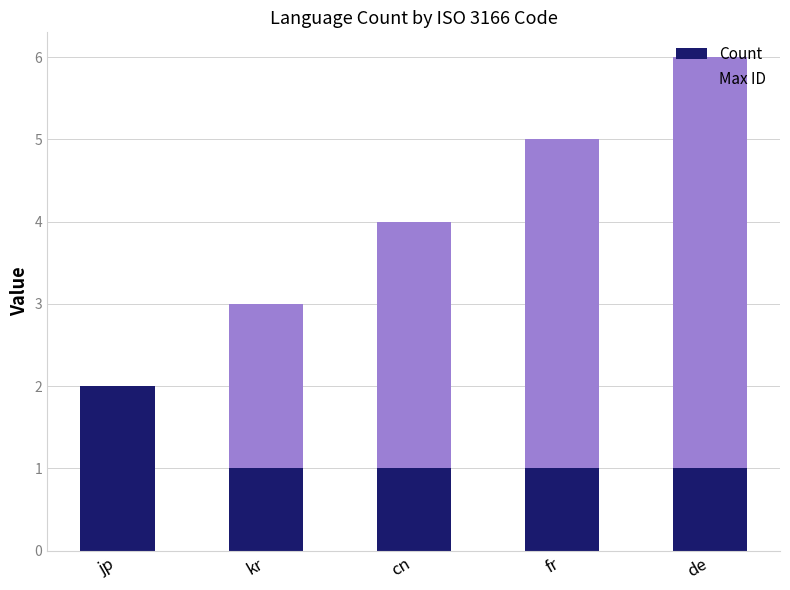

Is it true that Count equals 1 at kr?

True